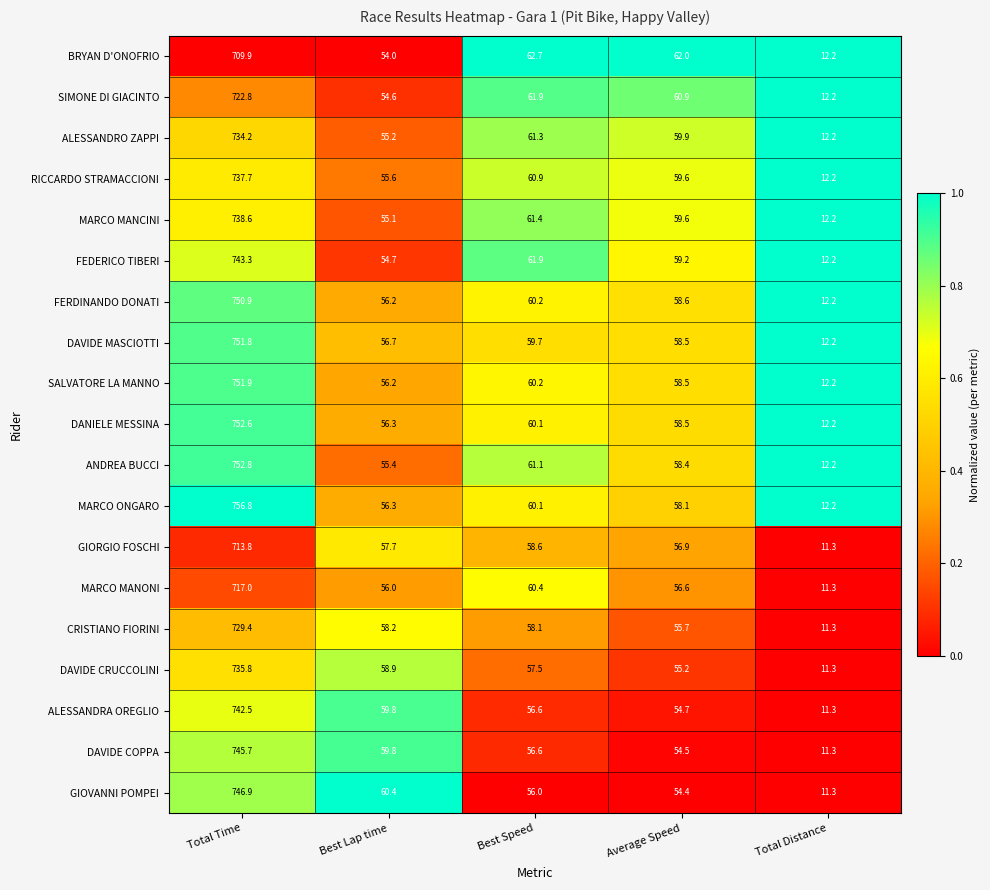

Rank the series by their maximum value, from lowest to highest.

BRYAN D'ONOFRIO, GIORGIO FOSCHI, MARCO MANONI, SIMONE DI GIACINTO, CRISTIANO FIORINI, ALESSANDRO ZAPPI, DAVIDE CRUCCOLINI, RICCARDO STRAMACCIONI, MARCO MANCINI, ALESSANDRA OREGLIO, FEDERICO TIBERI, DAVIDE COPPA, GIOVANNI POMPEI, FERDINANDO DONATI, DAVIDE MASCIOTTI, SALVATORE LA MANNO, DANIELE MESSINA, ANDREA BUCCI, MARCO ONGARO